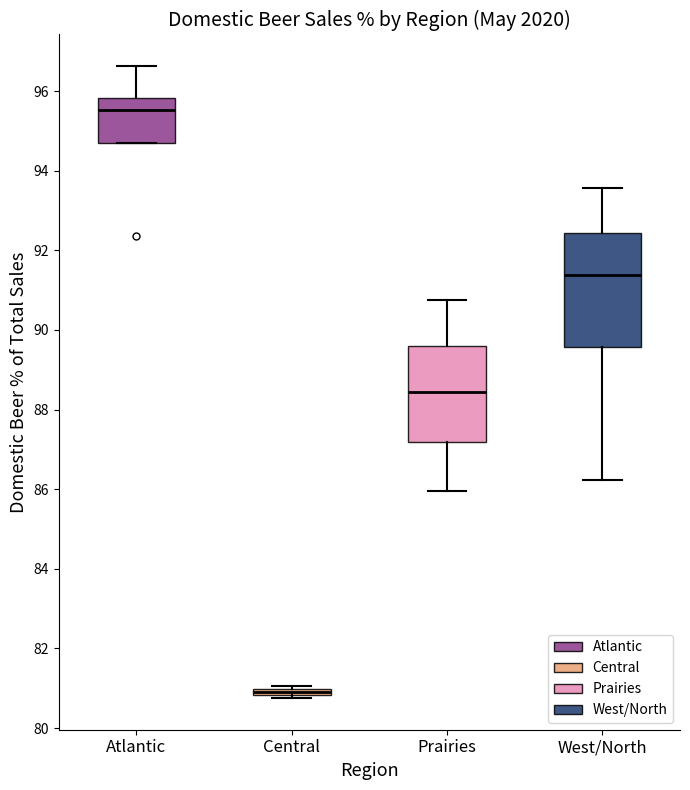

Which box is the tallest, from its lower edge to its upper edge?

West/North